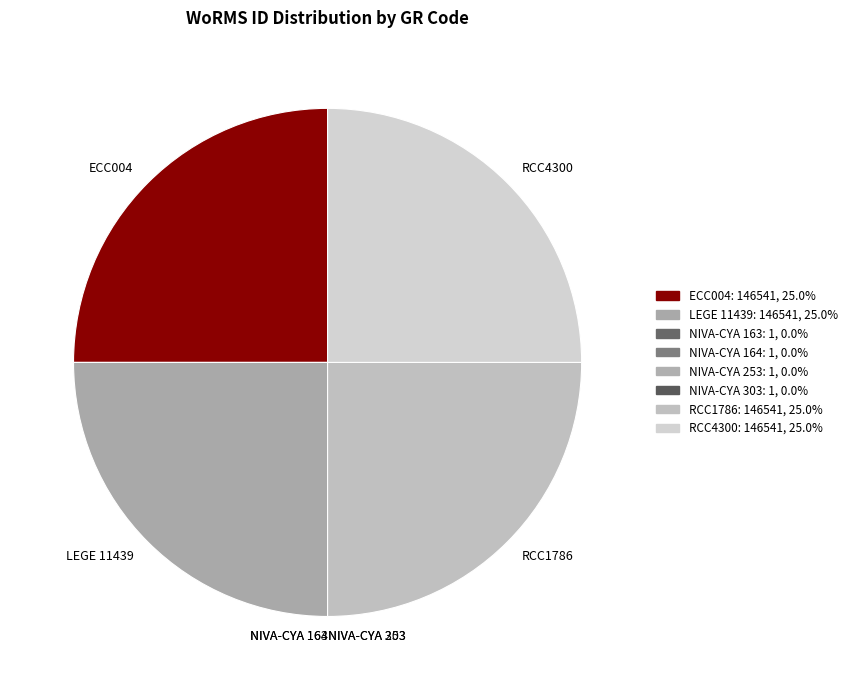

Approximately how many times larger is the value at RCC4300 compared to ECC004?

1.0